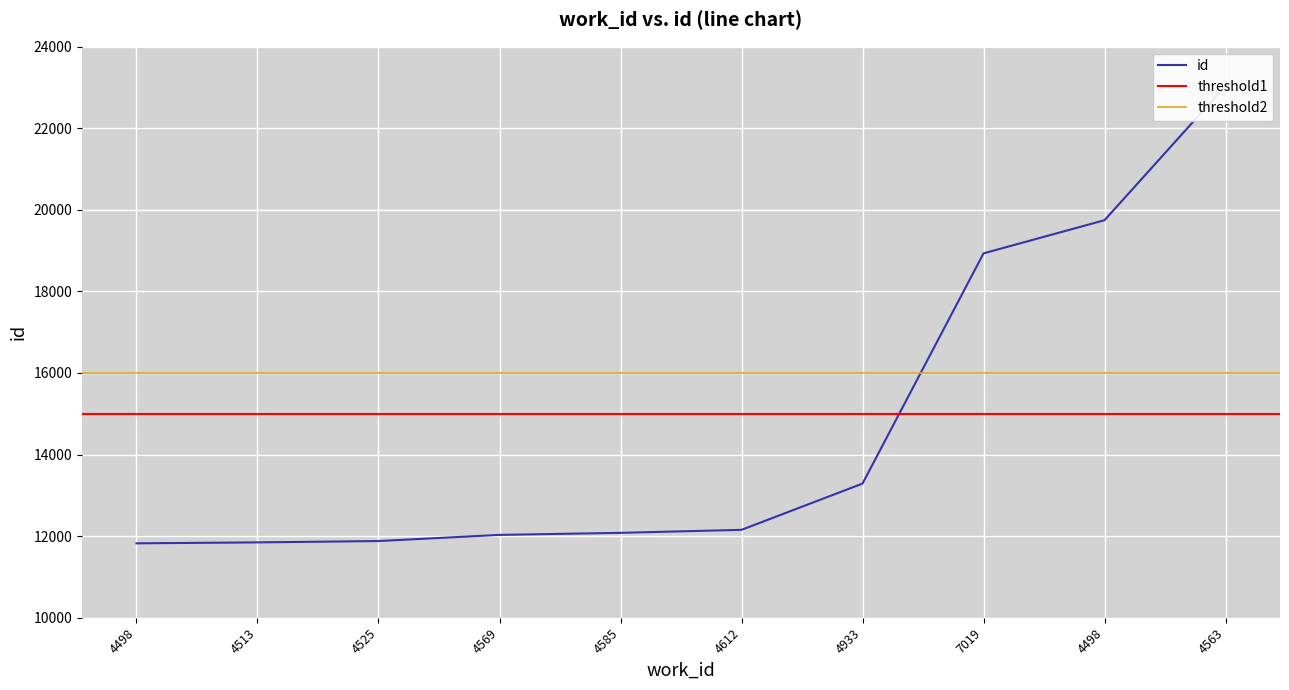

What is the label of the 8th point from the right?

4525